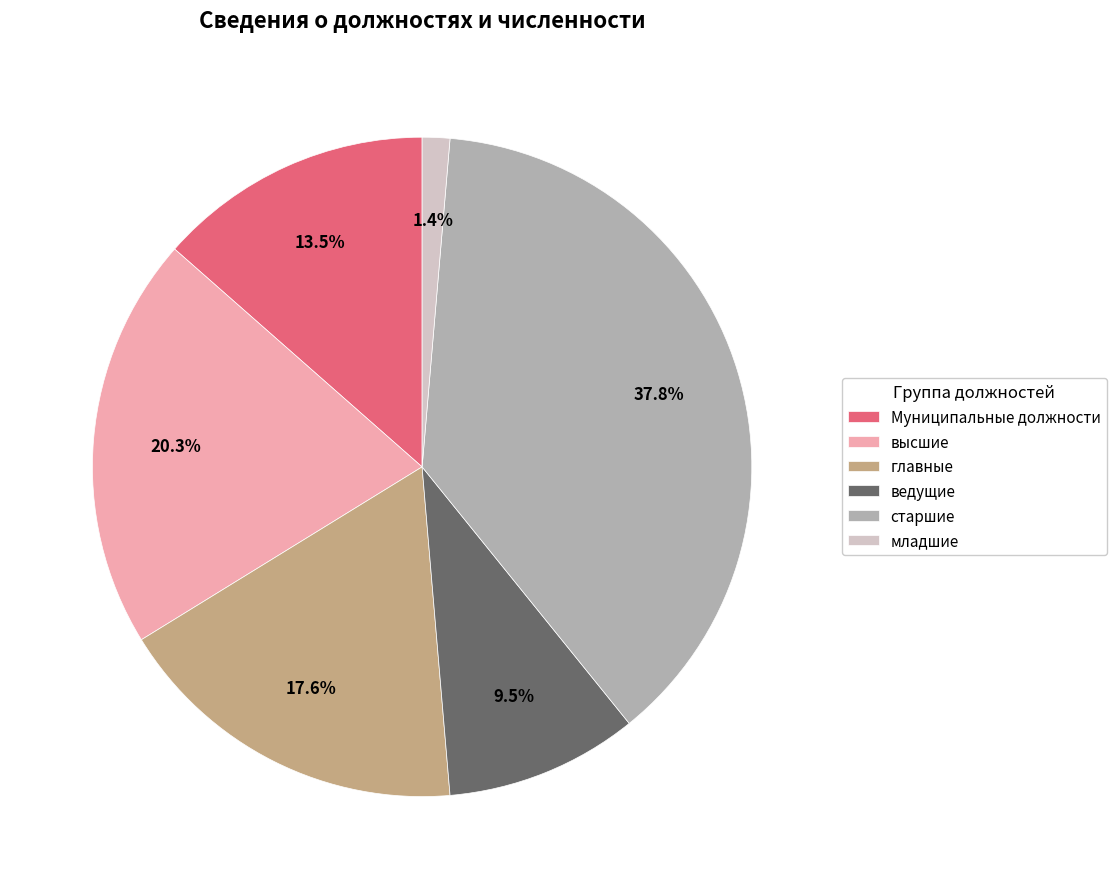

Which category has the biggest portion of the pie?

старшие